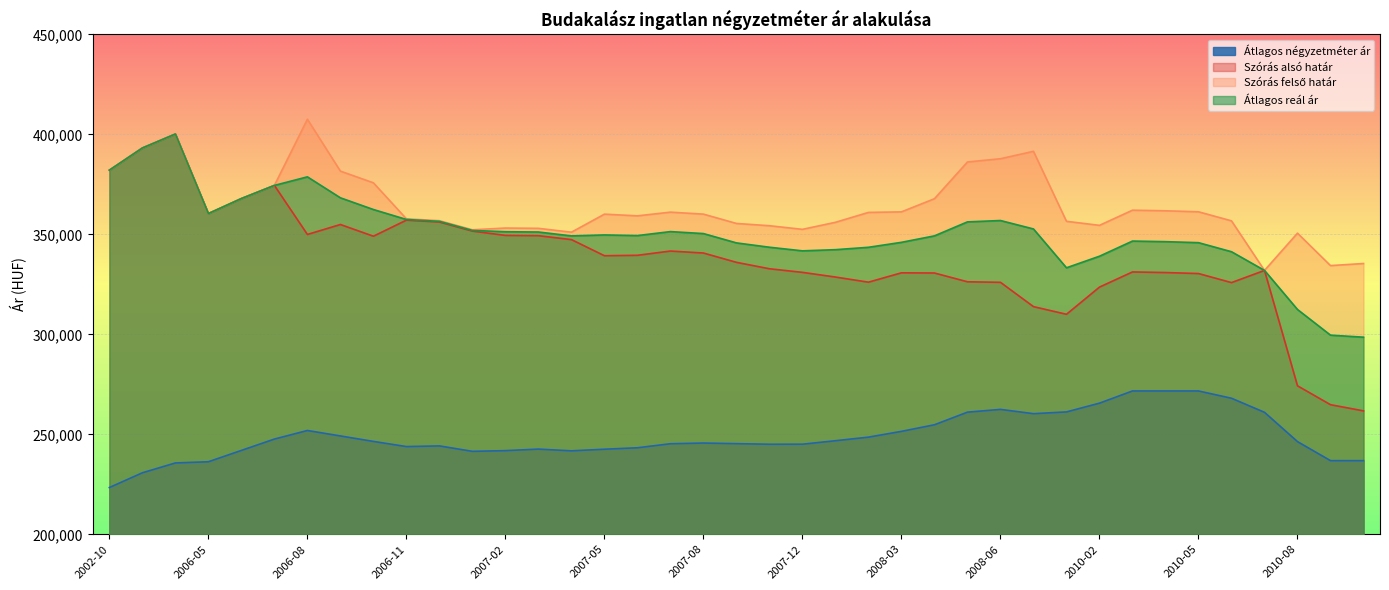

How many categories are shown in the chart?

39